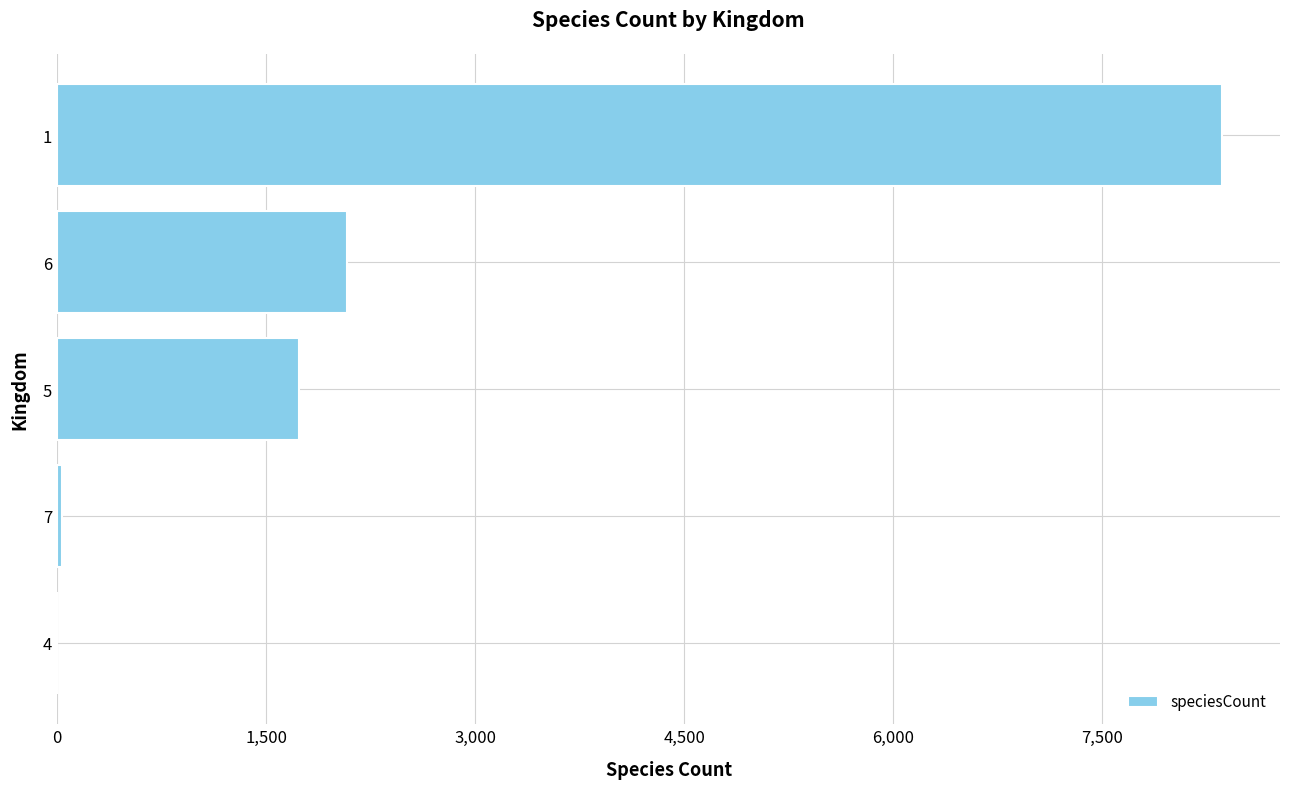

Is it true that the value at 5 is 500?

False